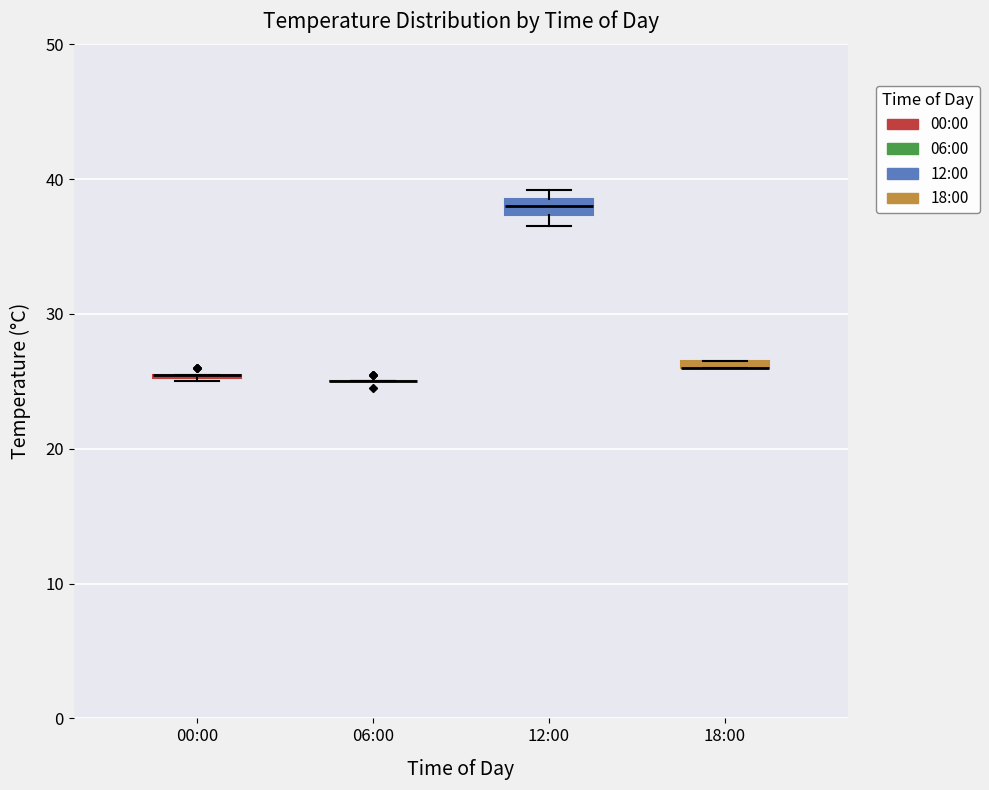

Where is the lower edge of the box for 12:00 on the y-axis? The values are not printed on the chart, so give them approximately, as read against the axis.

37